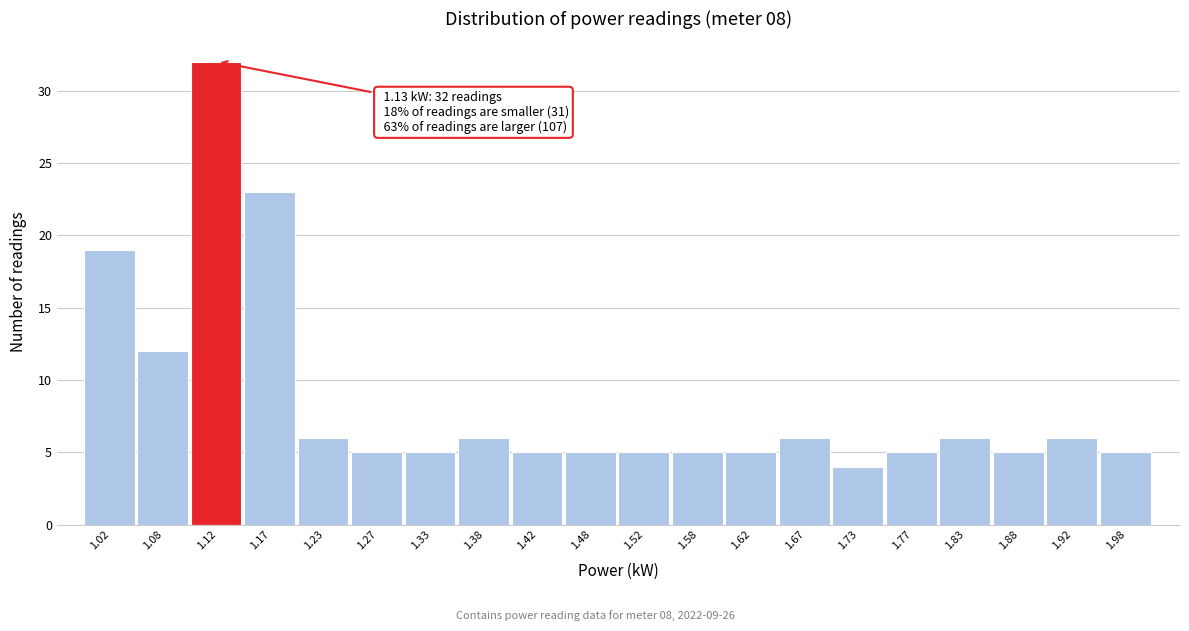

Over which range of the x-axis is the bar tallest?

1.10 to 1.15